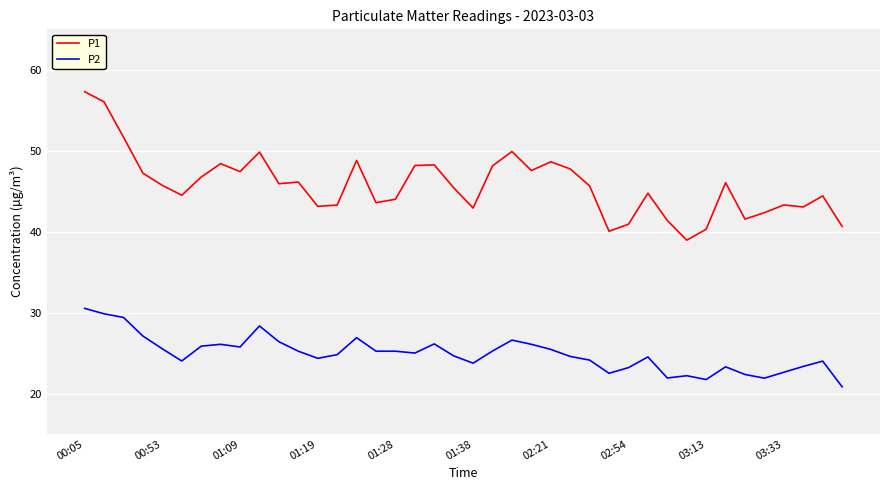

Which series has the largest range (max minus min)?

P1